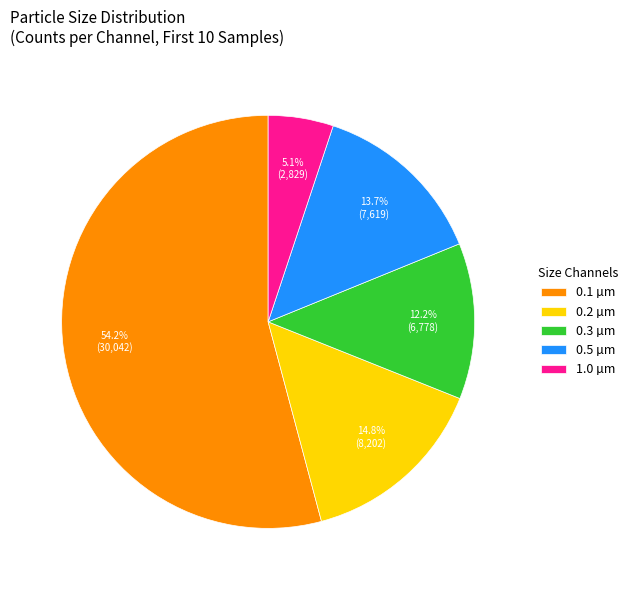

What is the total percentage of 0.2 µm and 0.3 µm?

27.0%